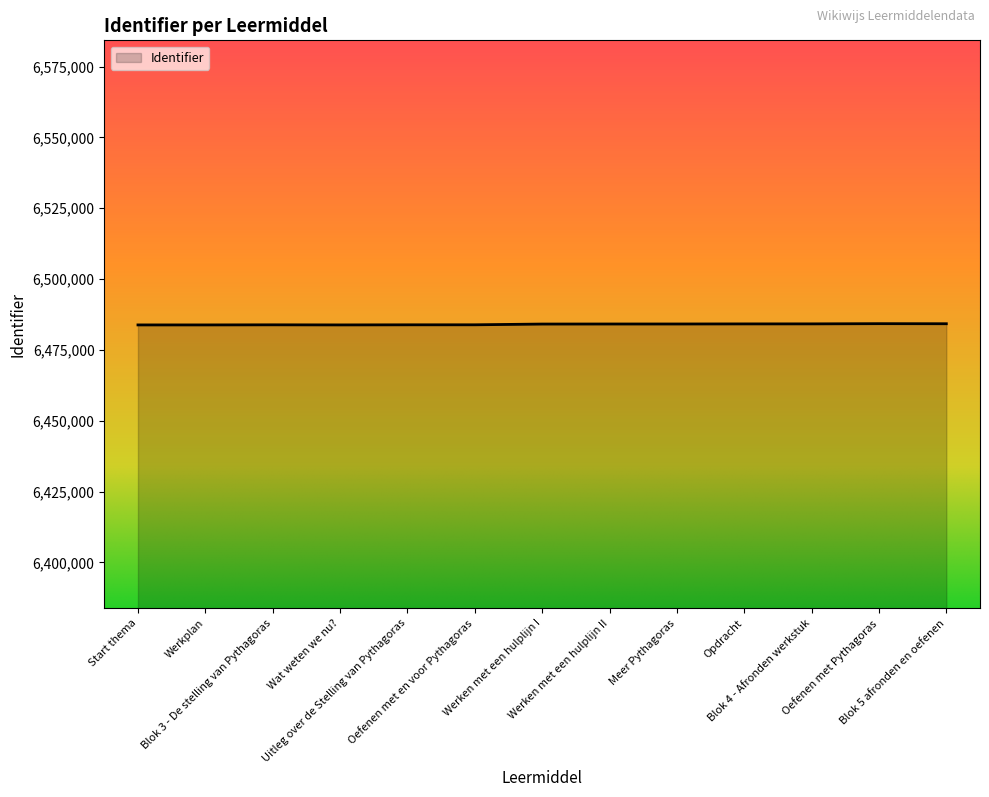

The chart shows a value of 8645383 at Werkplan. True or false?

False